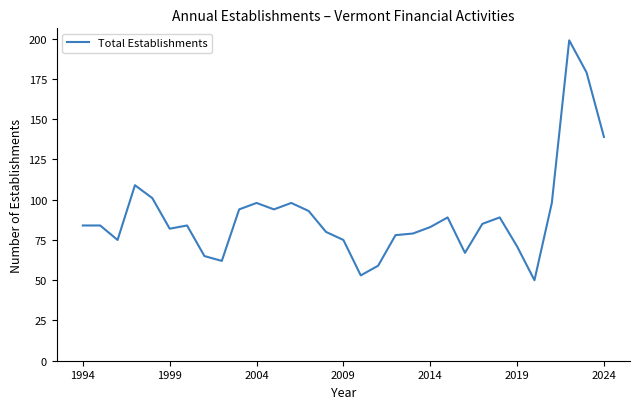

What is the smallest value displayed?

50